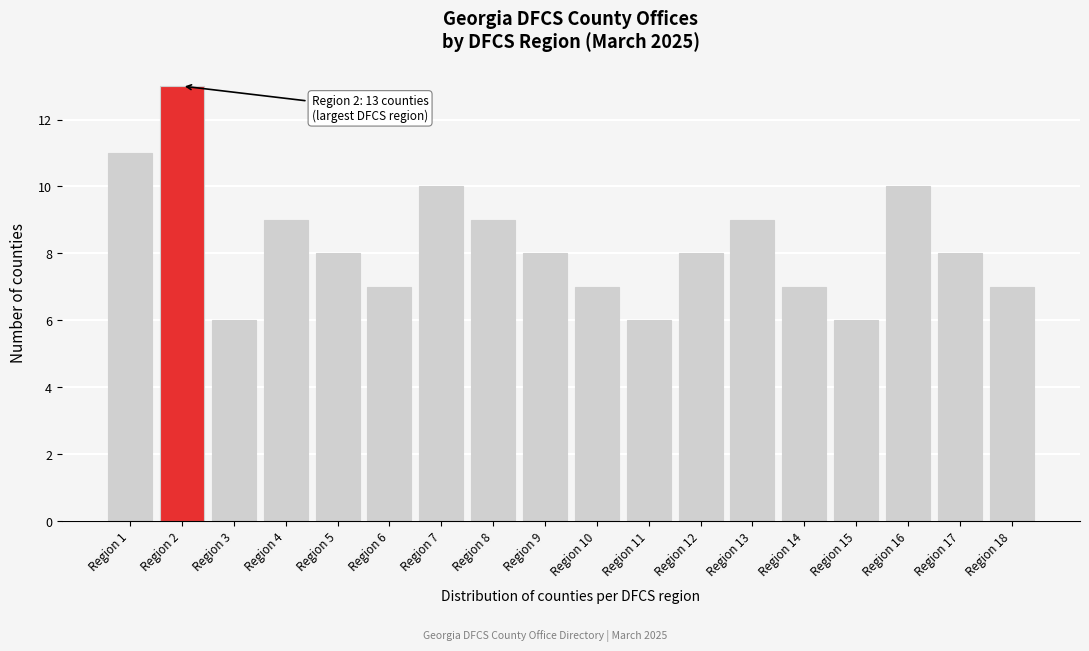

Reading left to right, extract all data points from this chart.

Region 1=11	Region 2=13	Region 3=6	Region 4=9	Region 5=8	Region 6=7	Region 7=10	Region 8=9	Region 9=8	Region 10=7	Region 11=6	Region 12=8	Region 13=9	Region 14=7	Region 15=6	Region 16=10	Region 17=8	Region 18=7